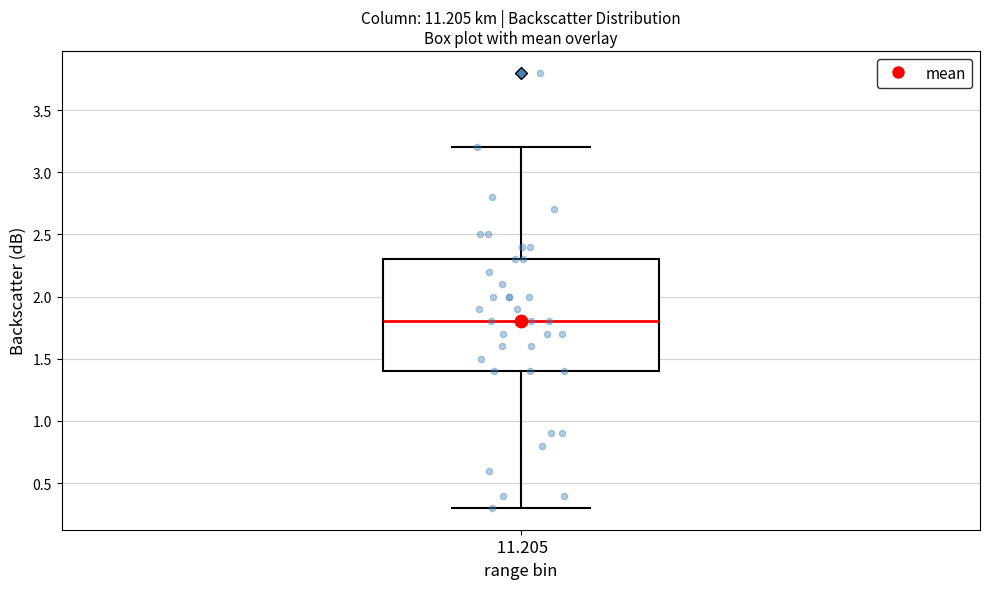

Transcribe this box plot: give where the median line is, the range the box spans, and where the two whiskers end, as read against the y-axis. The values are not printed on the chart, so give them approximately, as read against the axis.

median 1.8, box 1.4 to 2.3, whiskers 0.3 to 3.2